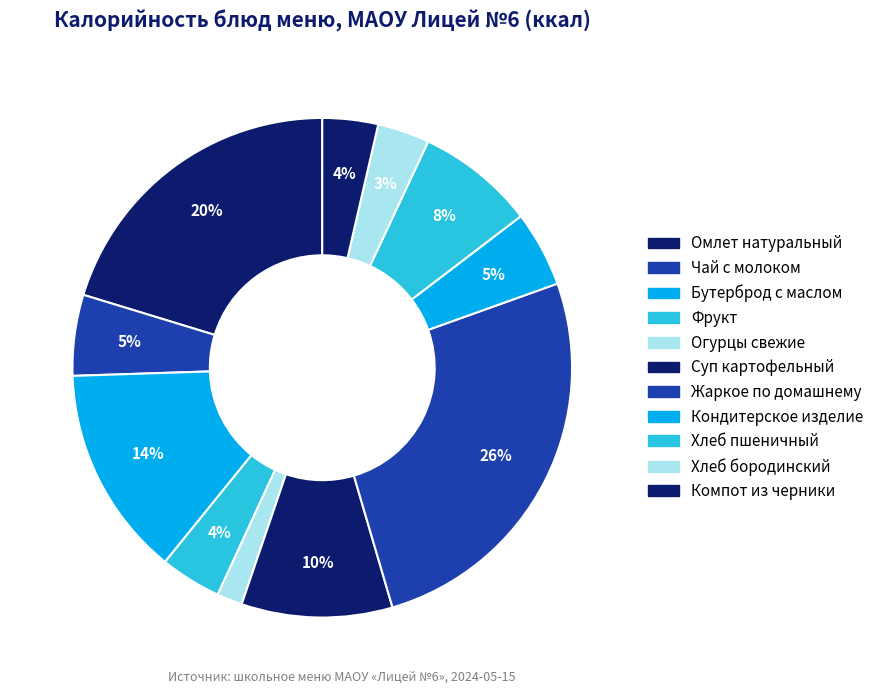

Is Хлеб бородинский the majority of the pie?

No